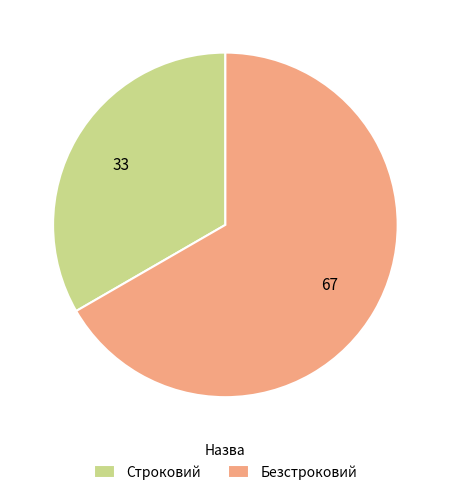

Rank the categories by value from highest to lowest.

Безстроковий, Строковий